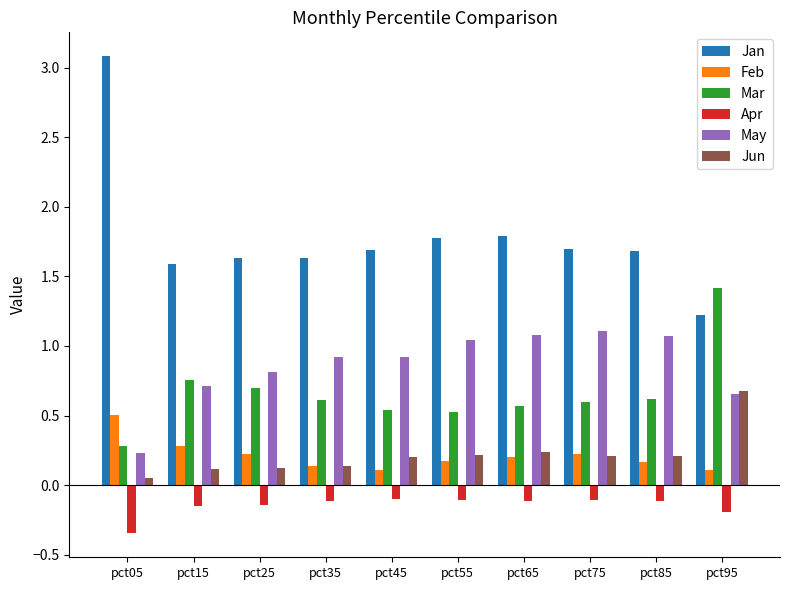

Rank the series by their maximum value, from highest to lowest.

Jan, Mar, May, Jun, Feb, Apr